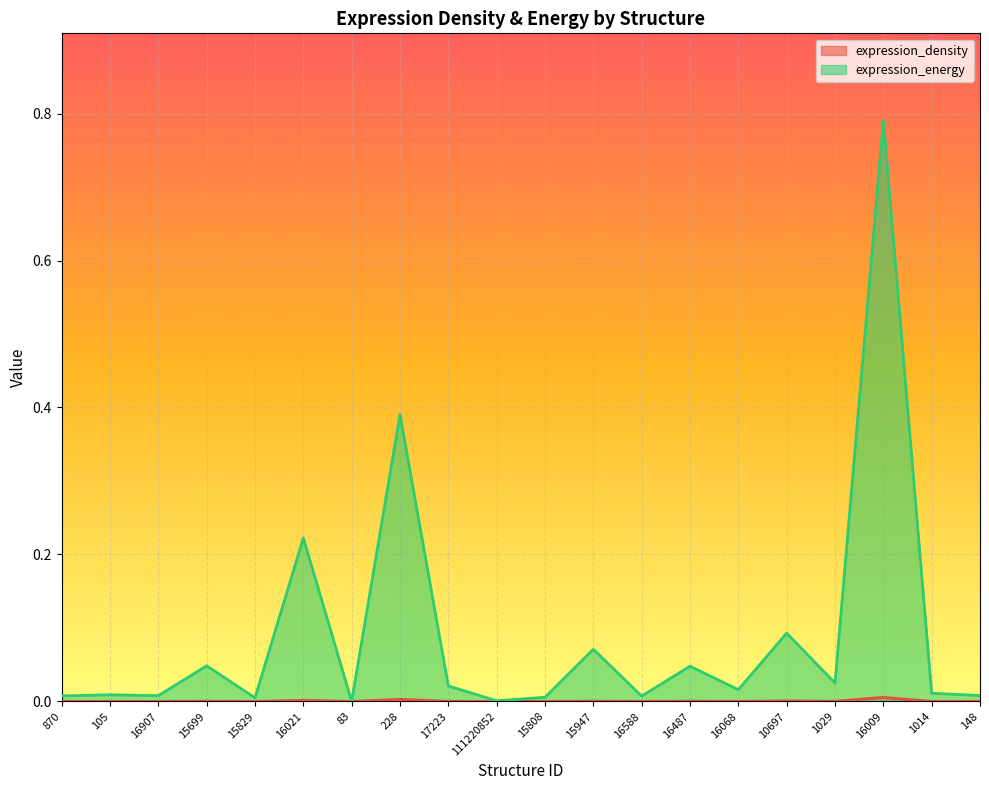

How many lines are shown in the chart?

2